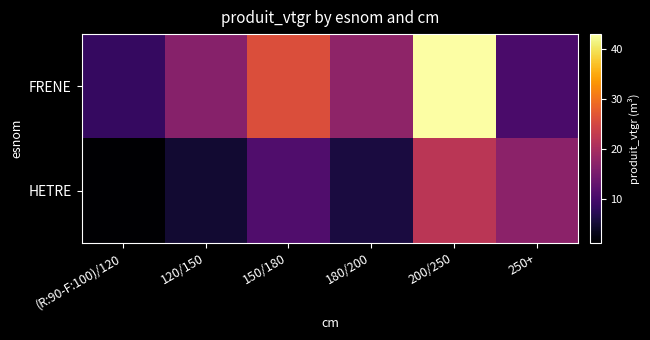

List the series in order of their overall mean, highest first.

FRENE, HETRE